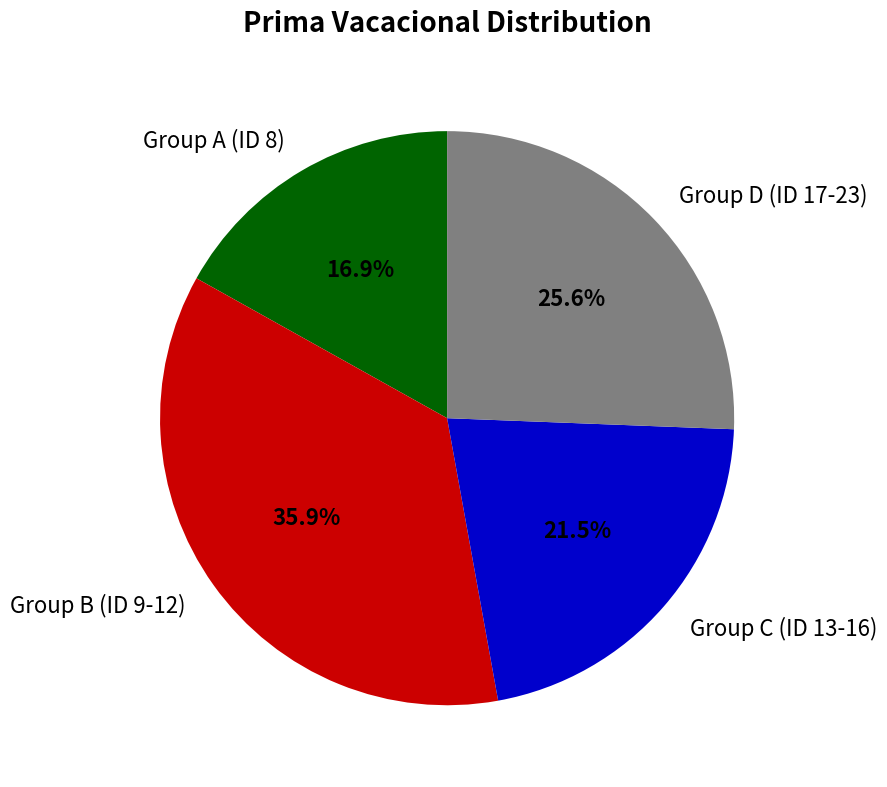

Rank the categories by value from highest to lowest.

Group B (ID 9-12), Group D (ID 17-23), Group C (ID 13-16), Group A (ID 8)